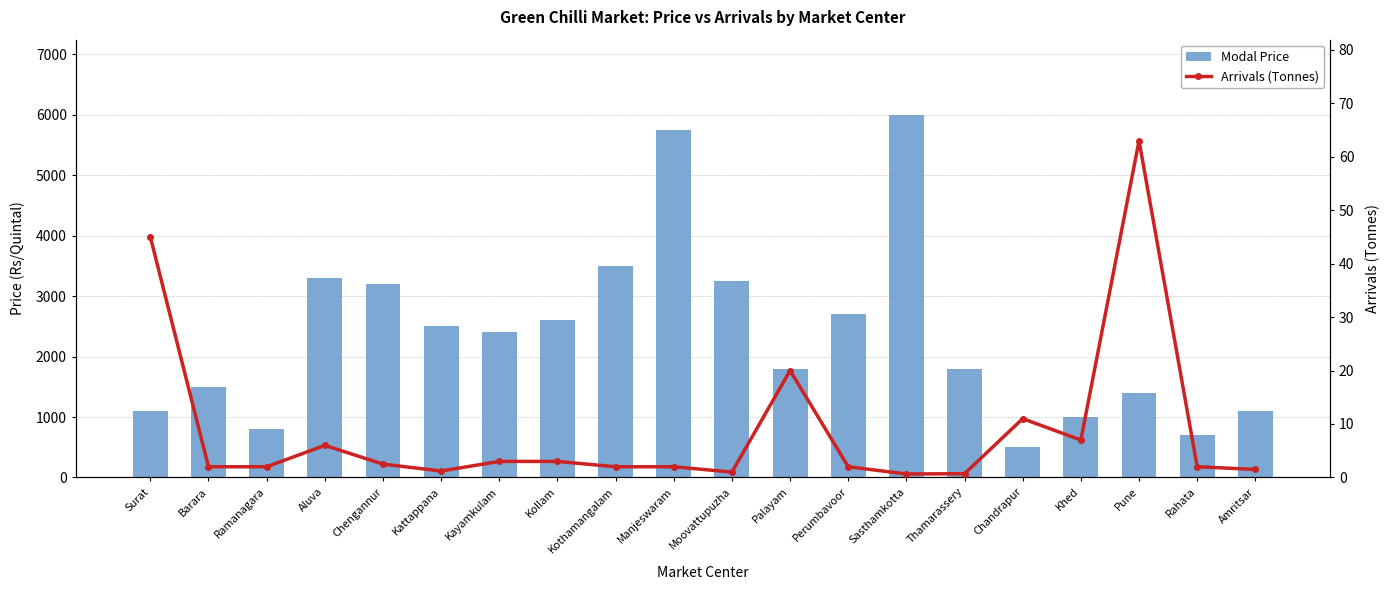

At which category is the sum across all series the highest?

Sasthamkotta